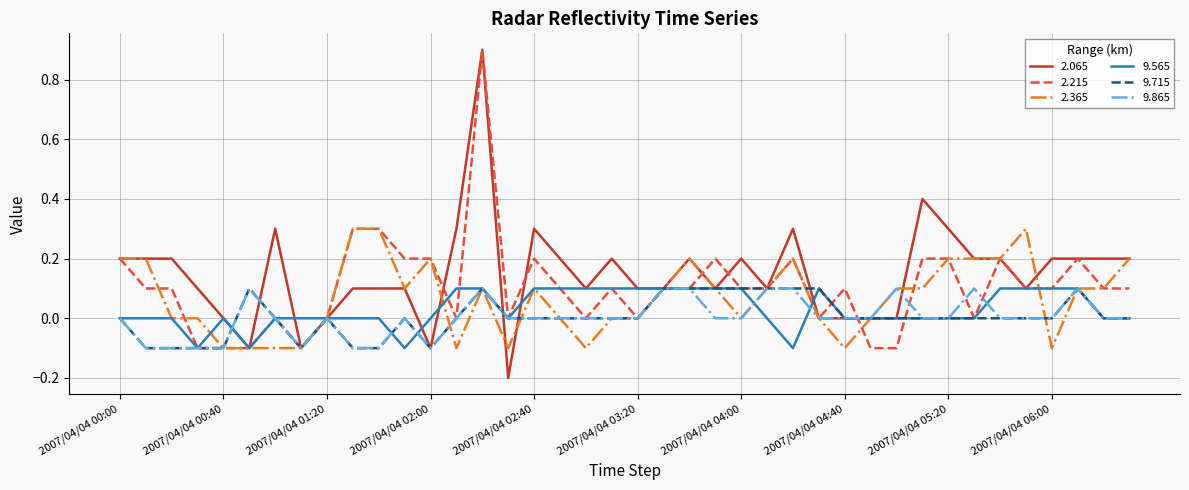

What is the maximum value shown in the chart?

0.9